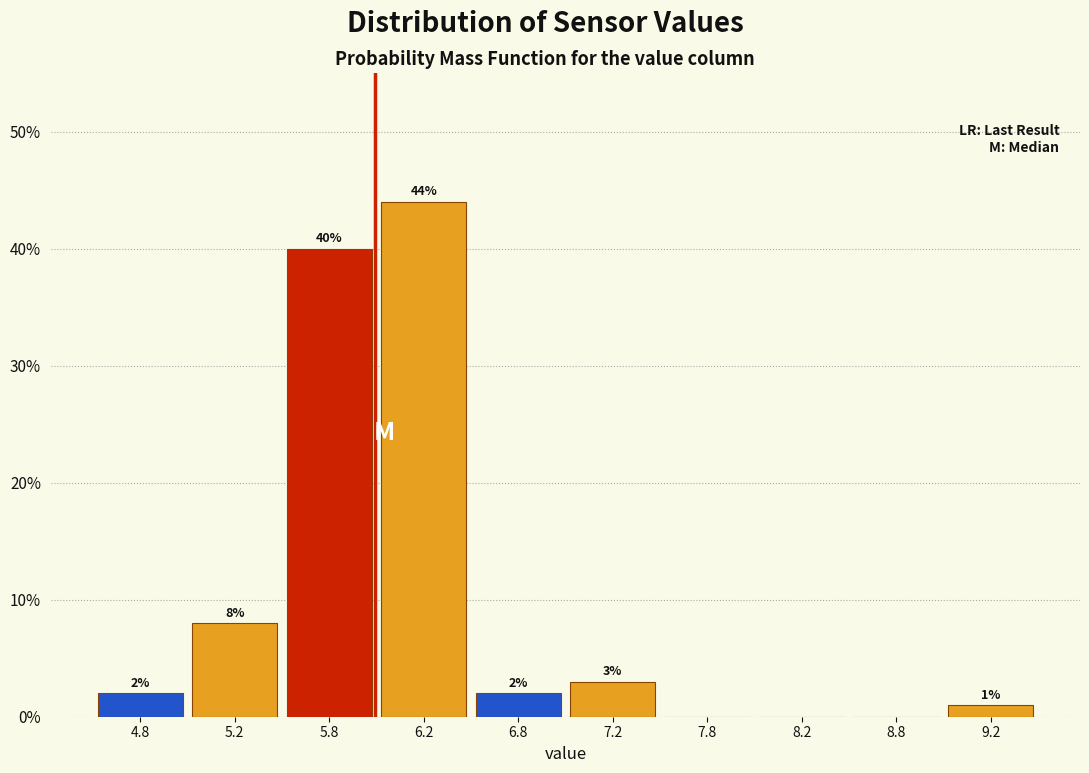

Over which range of the x-axis is the bar tallest?

6.0 to 6.5